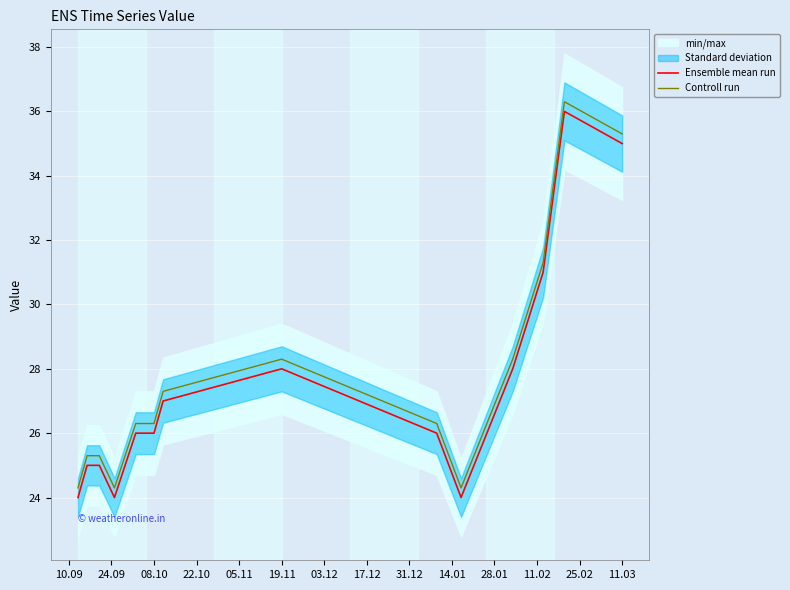

What is the value of the Ensemble mean run point at the 11th from the left?

24.0